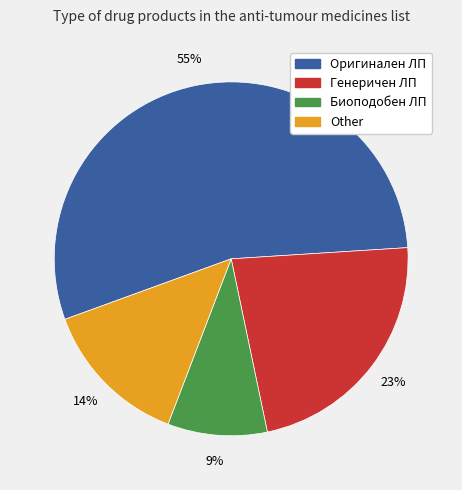

To the nearest percent, what is the difference between the Other and Биоподобен ЛП slice percentages?

5%